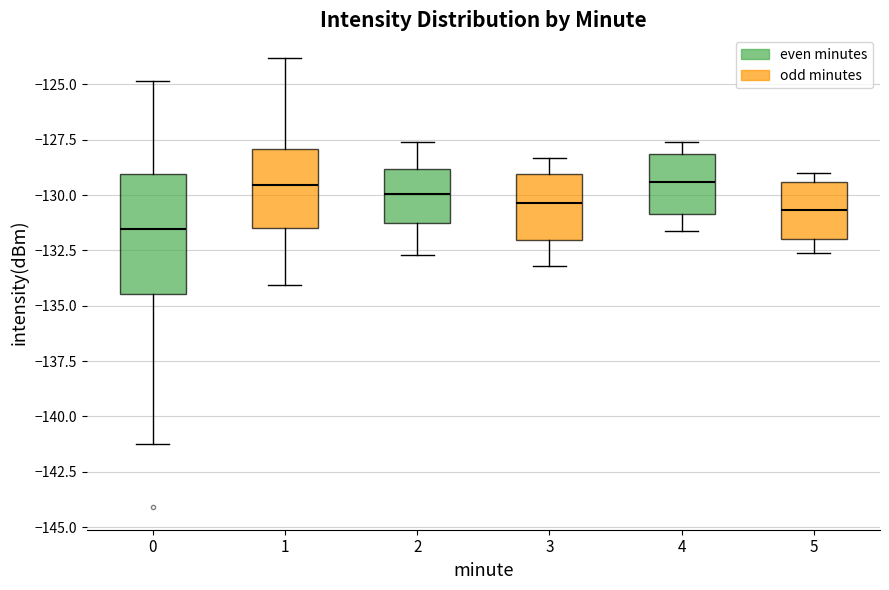

Reading left to right, transcribe this box plot: for each box, give where its median line is, the range the box spans, and where its two whiskers end, as read against the y-axis. The values are not printed on the chart, so give them approximately, as read against the axis.

0: median -131.5, box -134.5 to -129.0, whiskers -141.0 to -125.0
1: median -129.5, box -131.5 to -128.0, whiskers -134.0 to -124.0
2: median -130.0, box -131.0 to -129.0, whiskers -132.5 to -127.5
3: median -130.5, box -132.0 to -129.0, whiskers -133.0 to -128.5
4: median -129.5, box -131.0 to -128.0, whiskers -131.5 to -127.5
5: median -130.5, box -132.0 to -129.5, whiskers -132.5 to -129.0